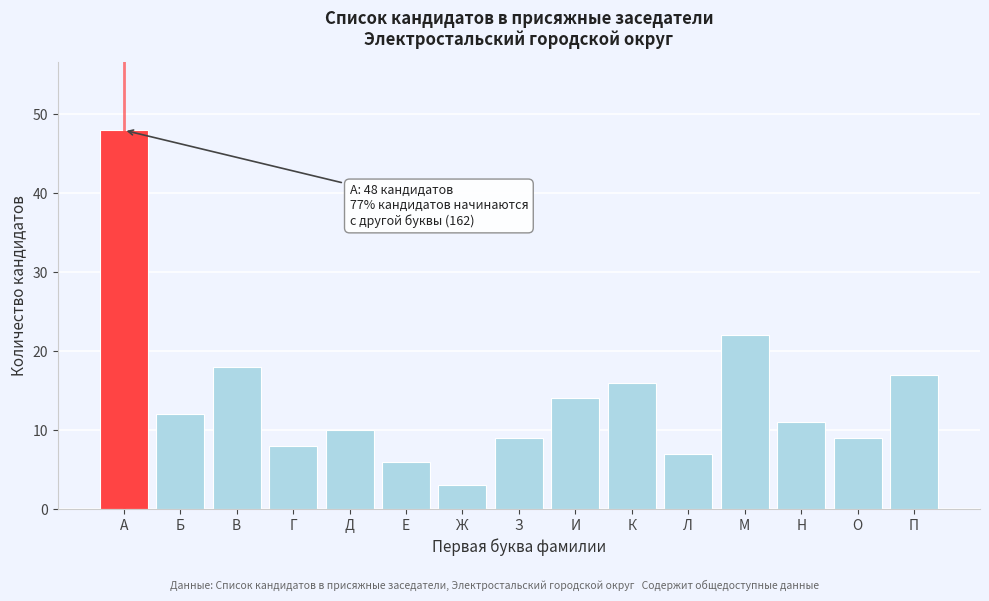

Reading left to right, list all the values displayed in this chart.

48	12	18	8	10	6	3	9	14	16	7	22	11	9	17